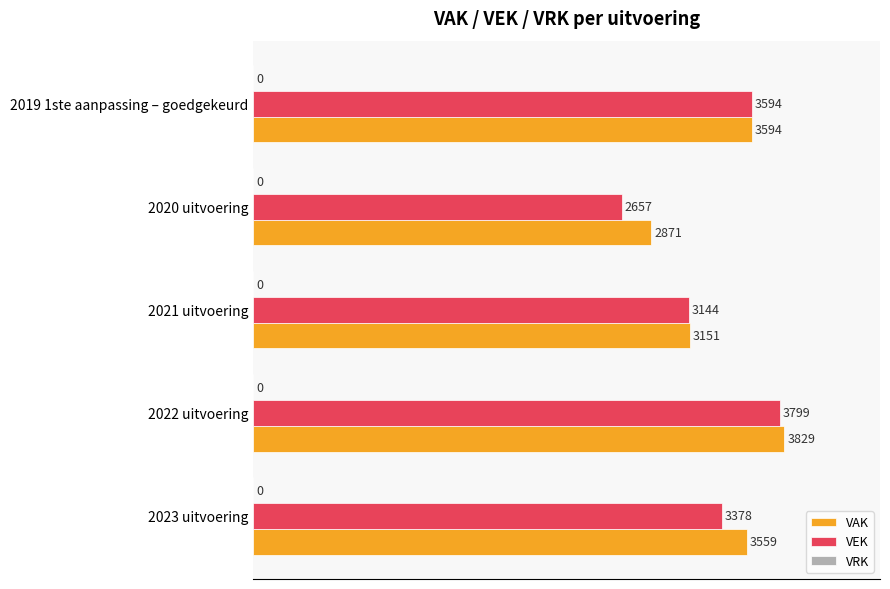

What is the difference between the VEK values at 2021 uitvoering and 2020 uitvoering?

487